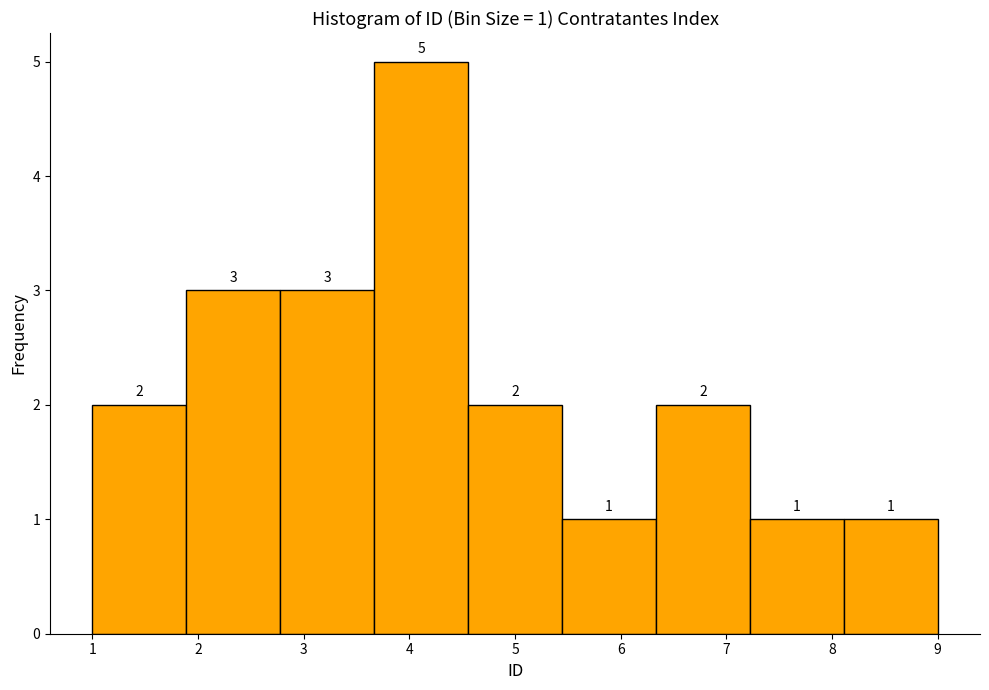

Over which range of the x-axis is the bar tallest?

3.7 to 4.6